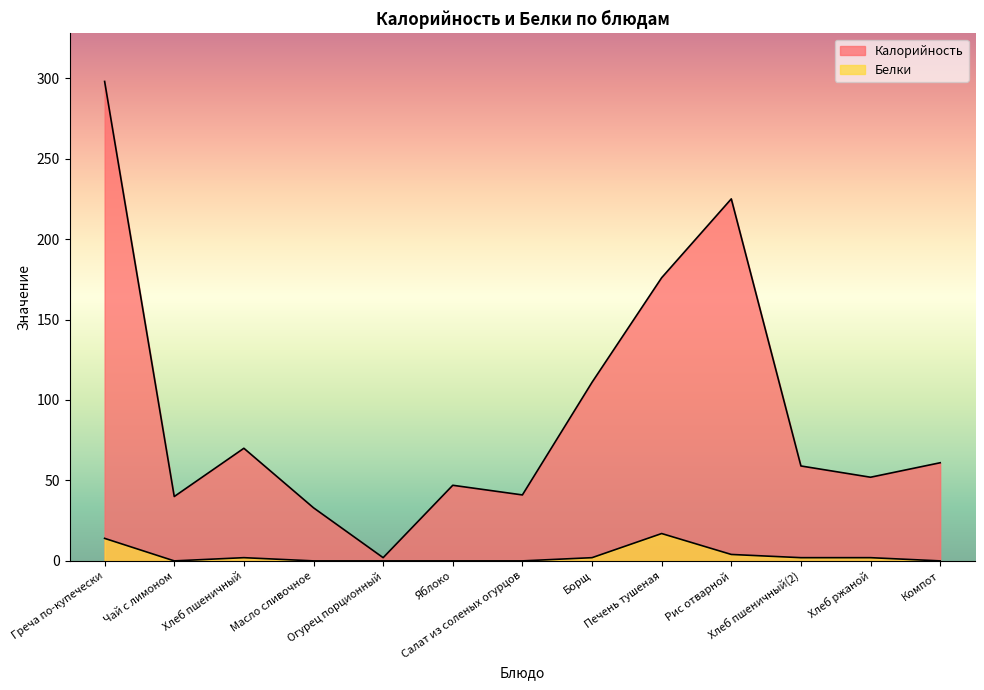

What is the difference between the maximum and minimum values in the Белки series?

17